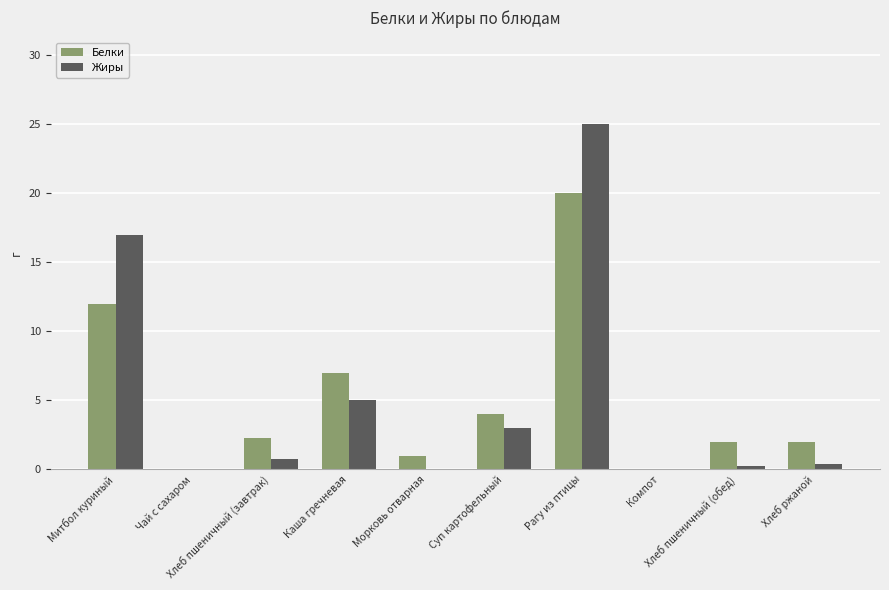

What are all the series names shown in the legend?

Белки, Жиры